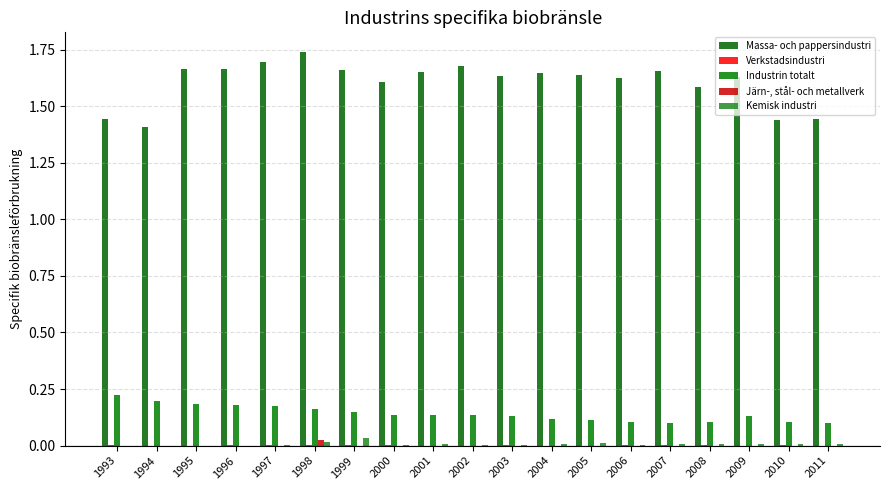

Reading right to left, extract all data points from this chart.

Massa- och pappersindustri: 1.4	1.4	1.6	1.6	1.7	1.6	1.6	1.6	1.6	1.7	1.6	1.6	1.7	1.7	1.7	1.7	1.7	1.4	1.4
Verkstadsindustri: 0.0	0.0	0.0	0.0	0.0	0.0	0.0	0.0	0.0	0.0	0.0	0.0	0.0	0.0	0.0	0.0	0.0	0.0	0.0
Industrin totalt: 0.1	0.1	0.1	0.1	0.1	0.1	0.1	0.1	0.1	0.1	0.1	0.1	0.1	0.2	0.2	0.2	0.2	0.2	0.2
Järn-, stål- och metallverk: 0.0	0.0	0.0	0.0	0.0	0.0	0.0	0.0	0.0	0.0	0.0	0.0	0.0	0.0	0.0	0.0	0.0	0.0	0.0
Kemisk industri: 0.0	0.0	0.0	0.0	0.0	0.0	0.0	0.0	0.0	0.0	0.0	0.0	0.0	0.0	0.0	0.0	0.0	0.0	0.0